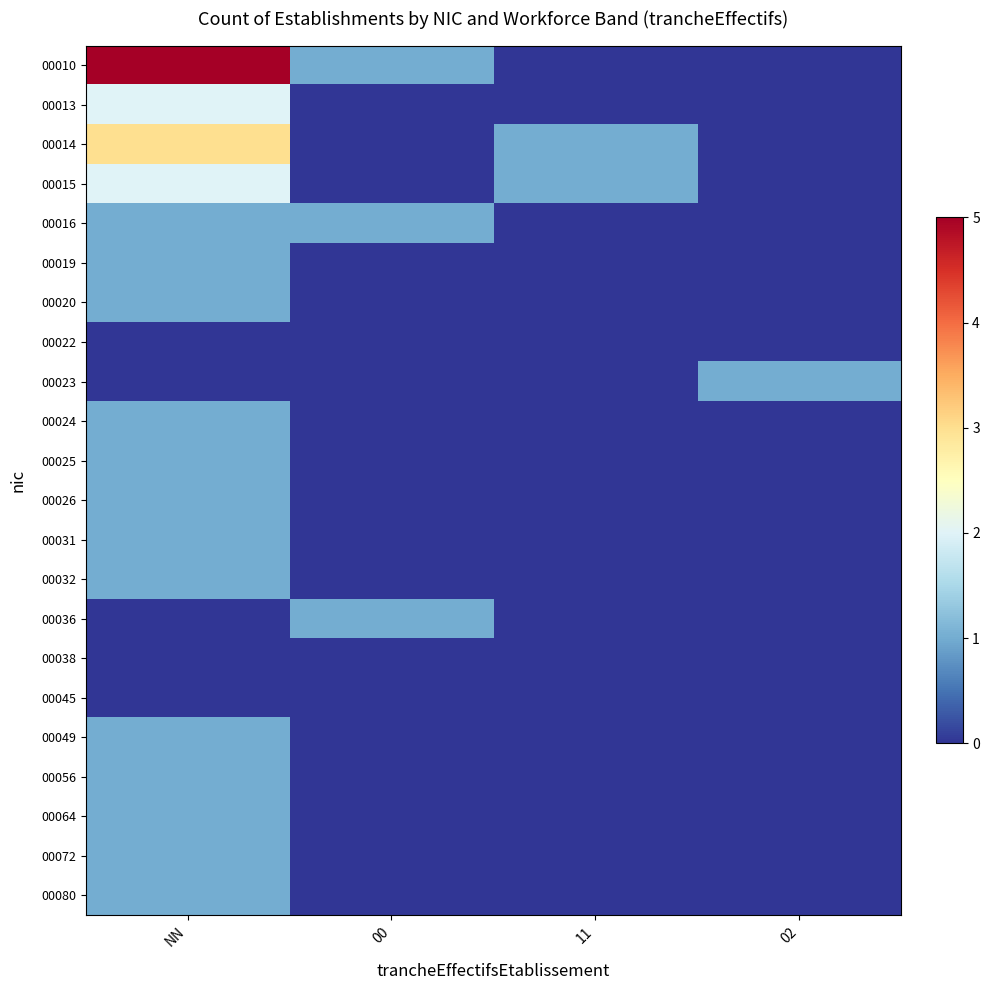

What is the total value across all series at 11?

2